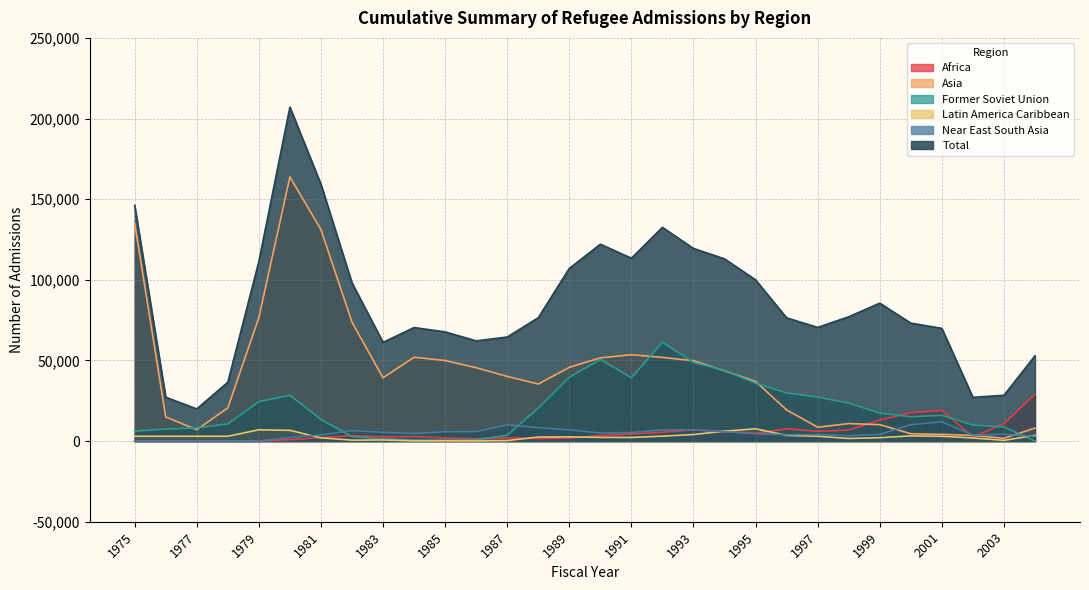

List the labels in order of Total value, smallest first.

1977, 2002, 1976, 2003, 1978, 2004, 1983, 1986, 1987, 1985, 2001, 1984, 1997, 2000, 1996, 1988, 1998, 1999, 1982, 1995, 1989, 1979, 1994, 1991, 1993, 1990, 1992, 1975, 1981, 1980